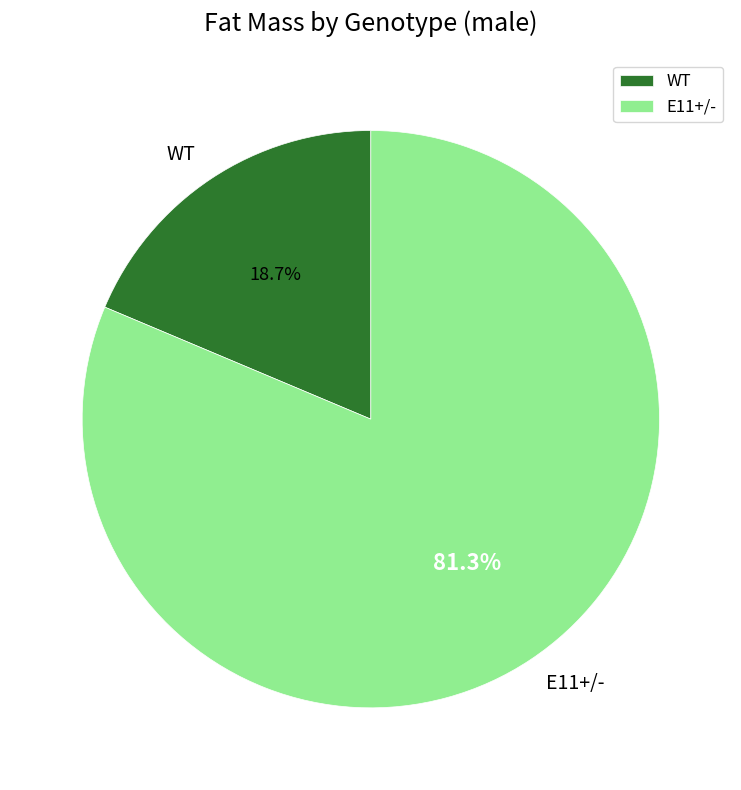

Is it true that WT is 7% of the pie?

False